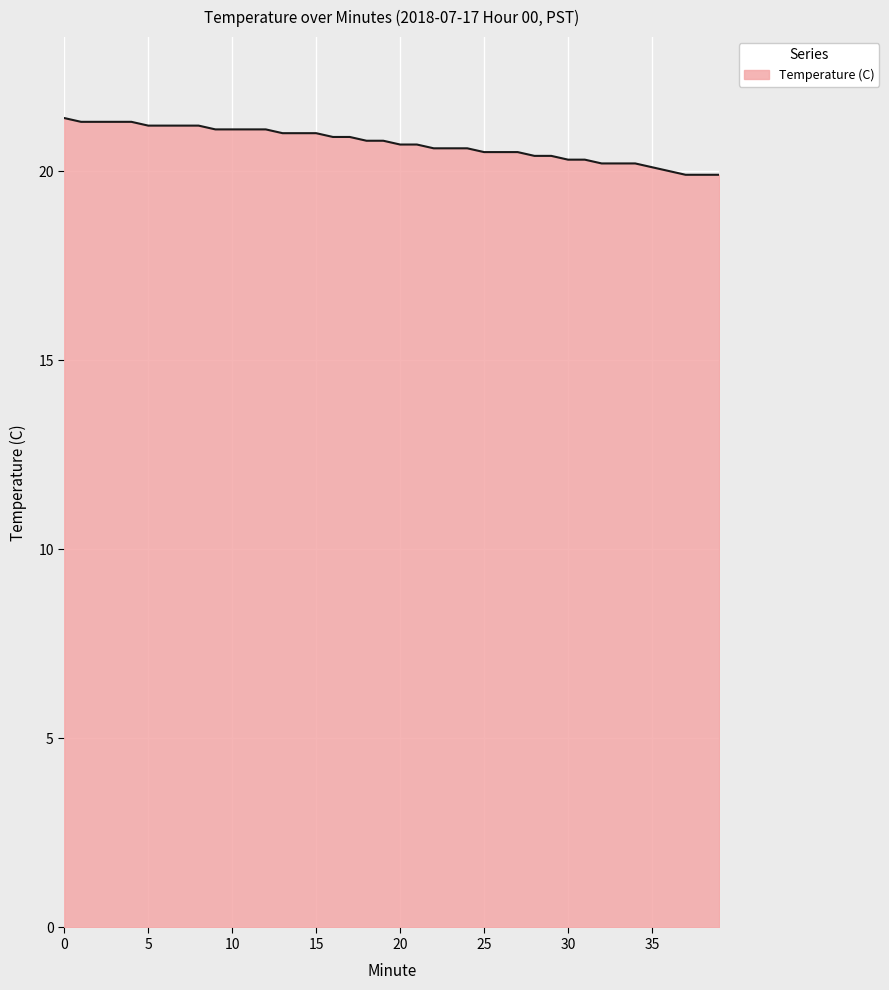

Reading right to left, what are all the values shown in this chart?

19.9	19.9	19.9	20.0	20.1	20.2	20.2	20.2	20.3	20.3	20.4	20.4	20.5	20.5	20.5	20.6	20.6	20.6	20.7	20.7	20.8	20.8	20.9	20.9	21.0	21.0	21.0	21.1	21.1	21.1	21.1	21.2	21.2	21.2	21.2	21.3	21.3	21.3	21.3	21.4